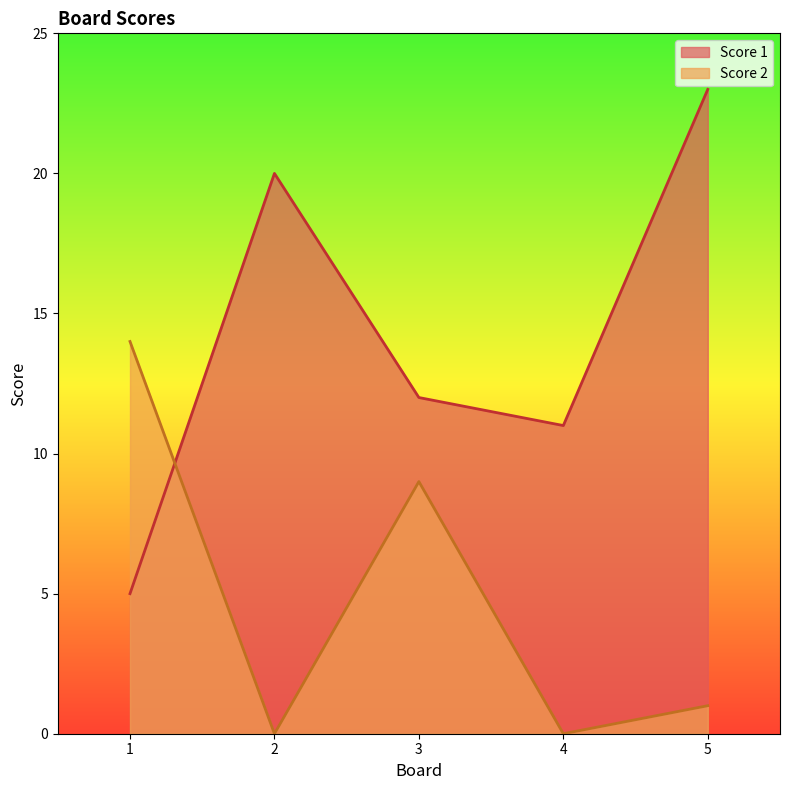

In Score 2, how many points are higher than both neighbors (excluding endpoints)?

1